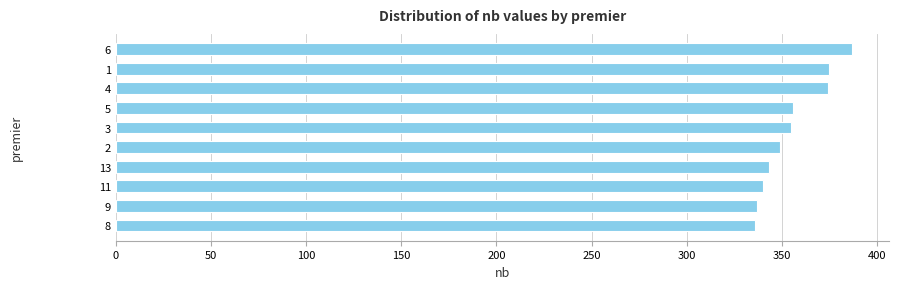

What is the minimum value shown in the chart?

336